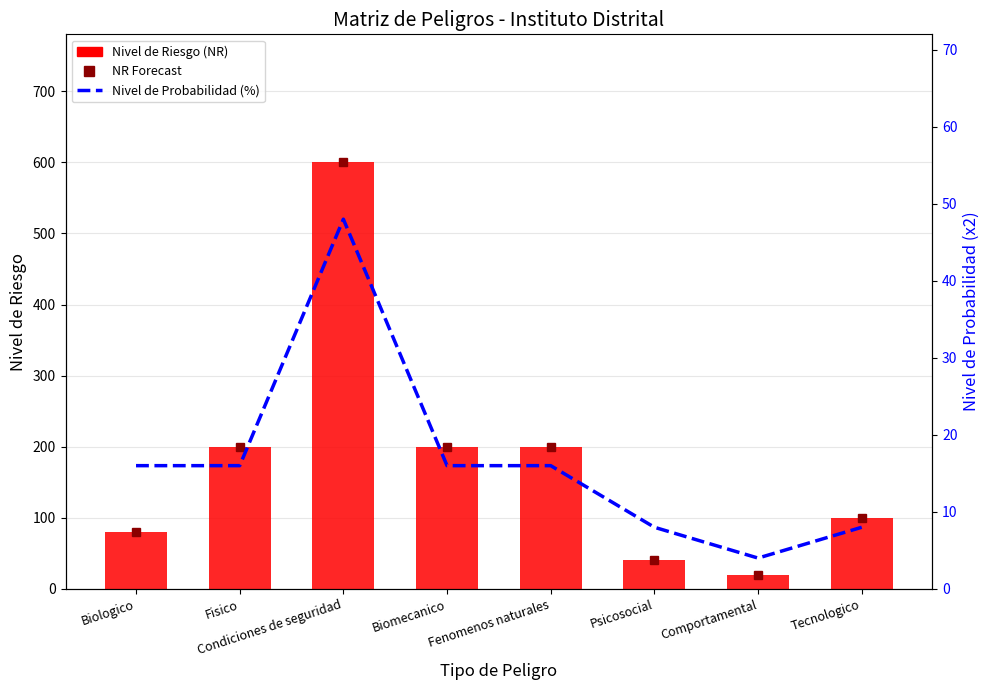

The value of Nivel de Probabilidad (%) at Fenomenos naturales is 7. True or false?

False